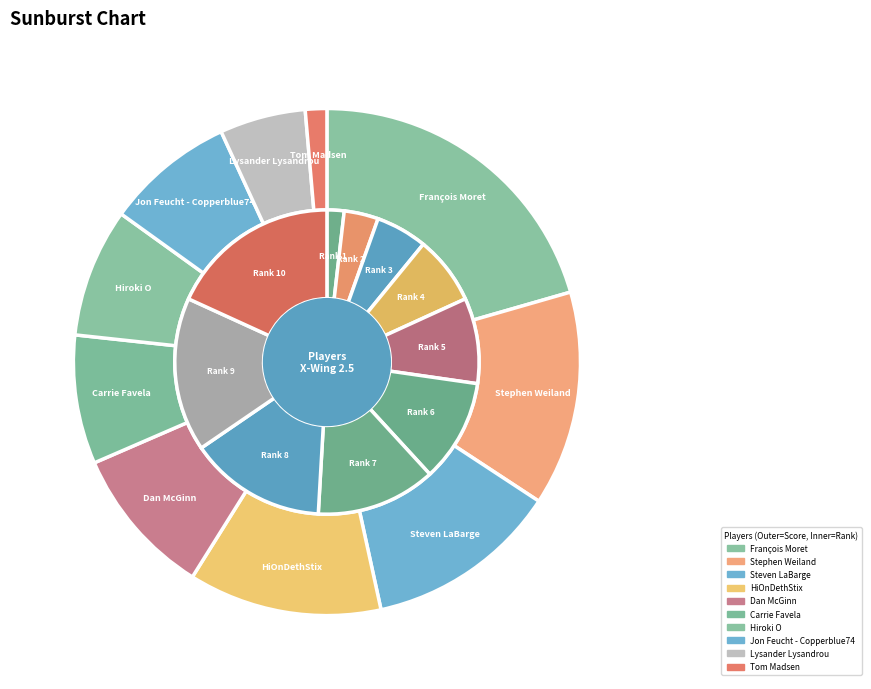

Approximately how many times larger is the value at Dan McGinn compared to Steven LaBarge?

0.8